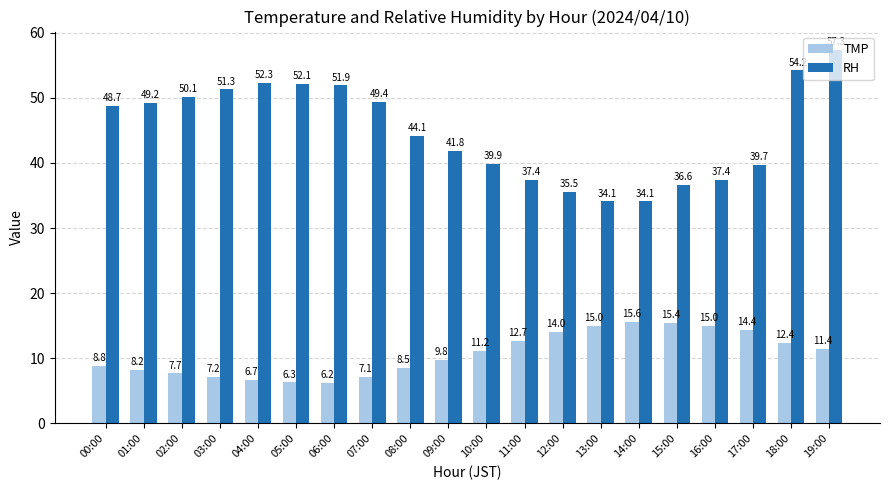

How many bars are there in total?

40